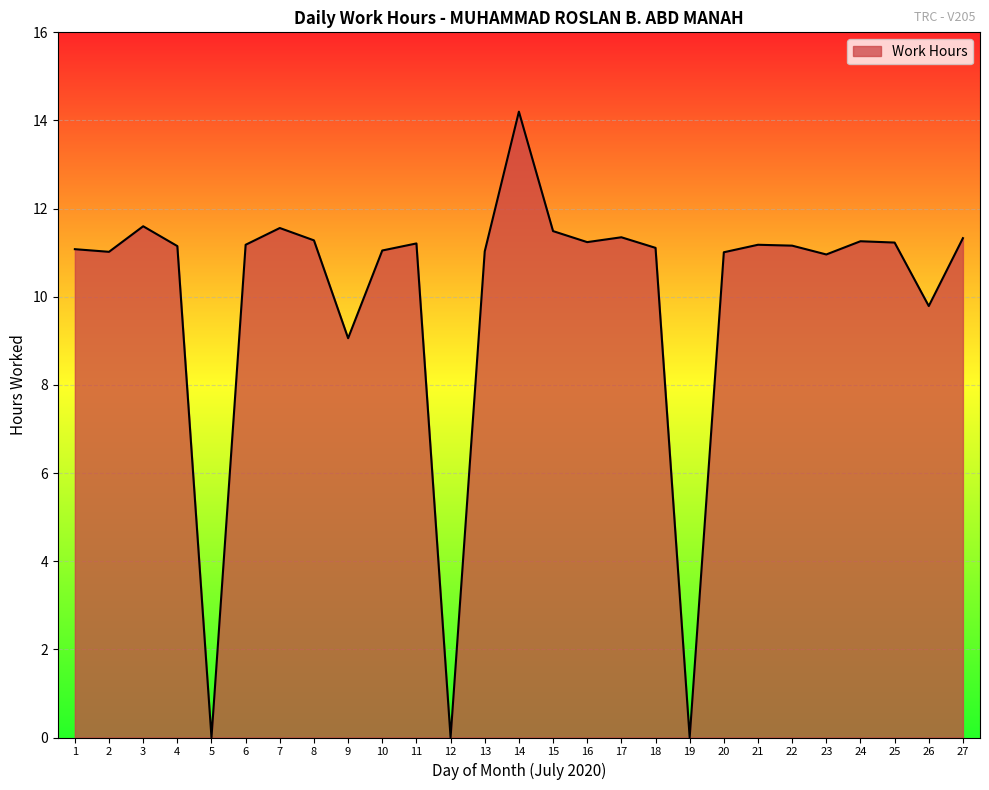

What is the change in value from 7 to 25?

-0.3